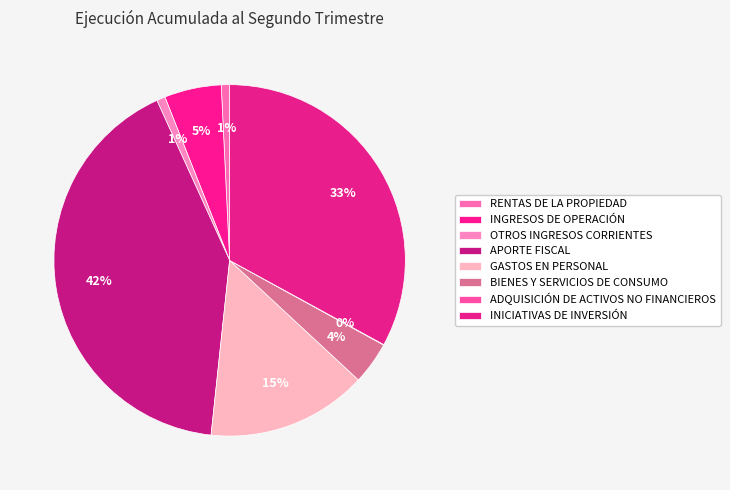

Does any single category account for the majority?

No